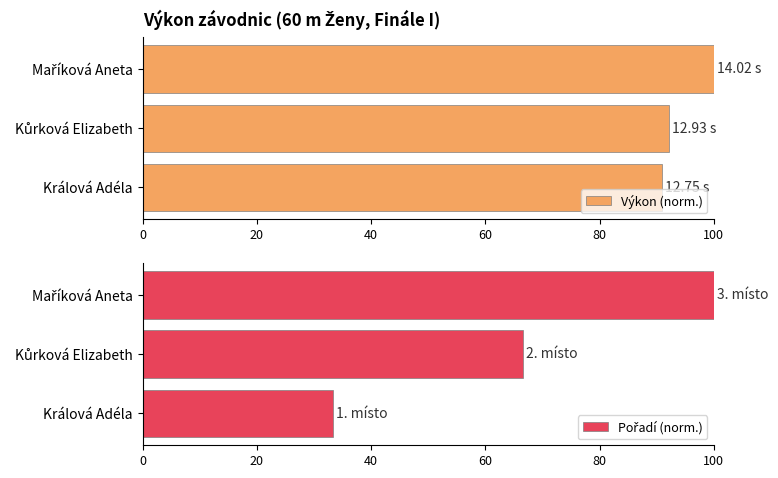

How many data points in Pořadí (norm.) are less than 66?

1